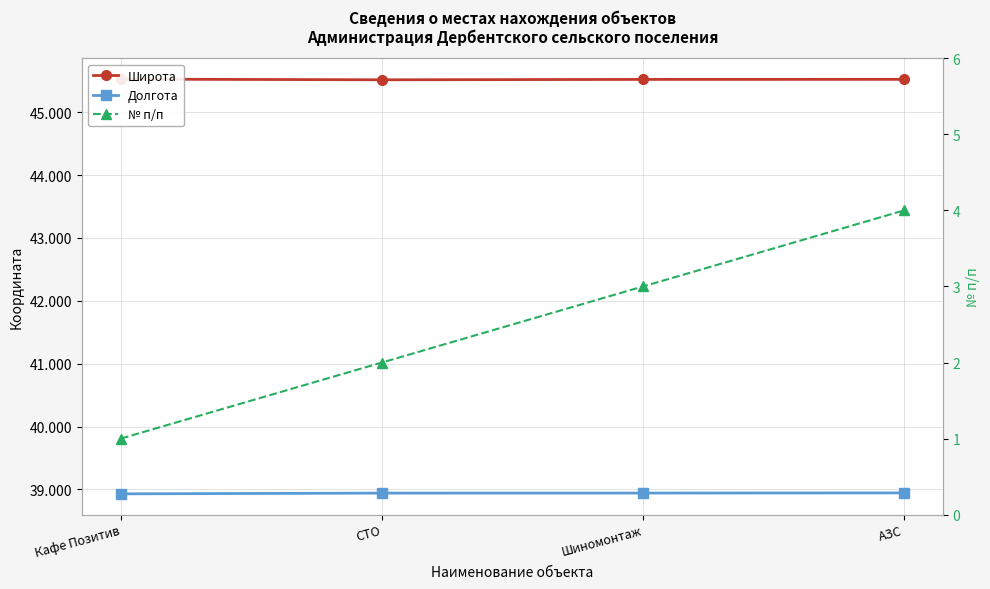

The № п/п series shows 2.0 at СТО. True or false?

True